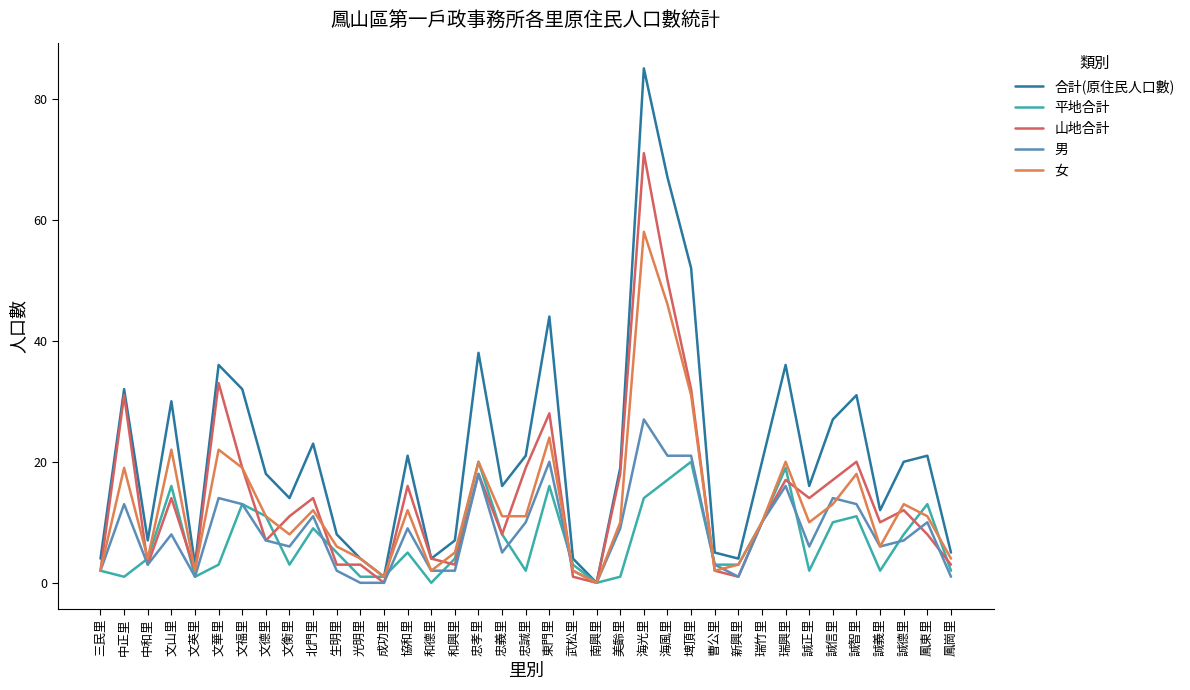

Rank the series at 鳳東里 from lowest to highest value.

山地合計, 男, 女, 平地合計, 合計(原住民人口數)